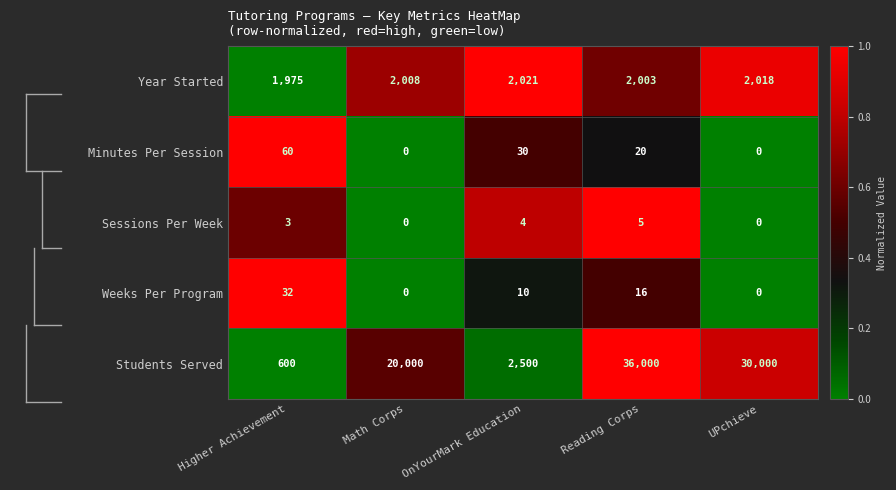

Count the Weeks Per Program values in the range 0 to 16.

4